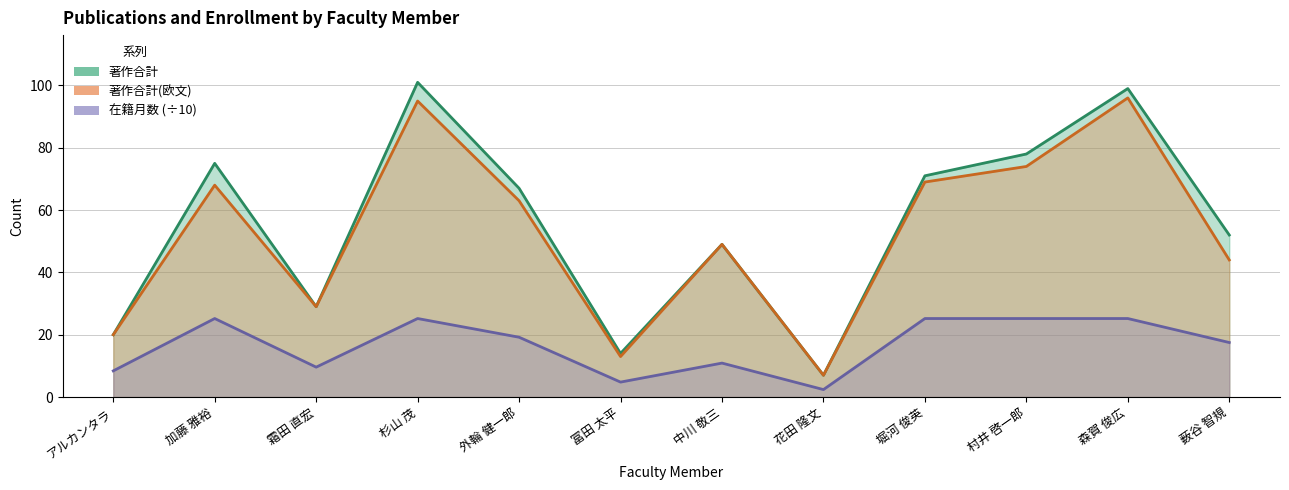

True or false: 著作合計(欧文) and 著作合計 intersect in this chart.

False